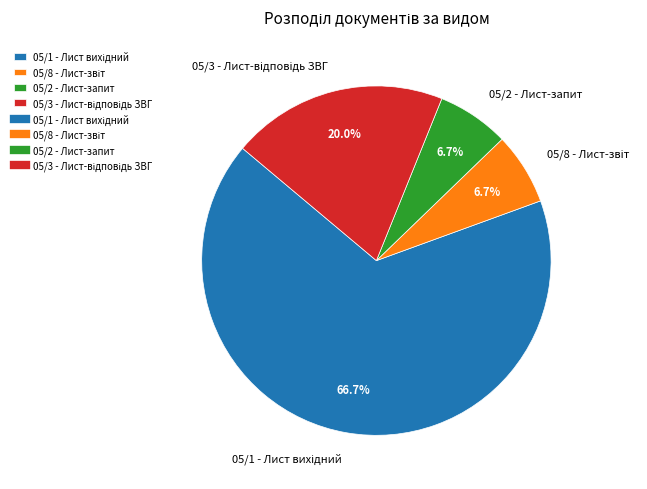

Does 05/2 - Лист-запит represent more than half of the total?

No